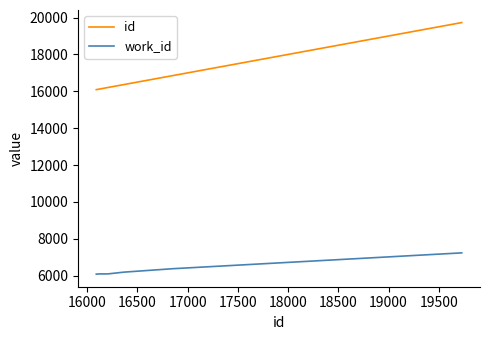

Does the chart have visible grid lines?

No